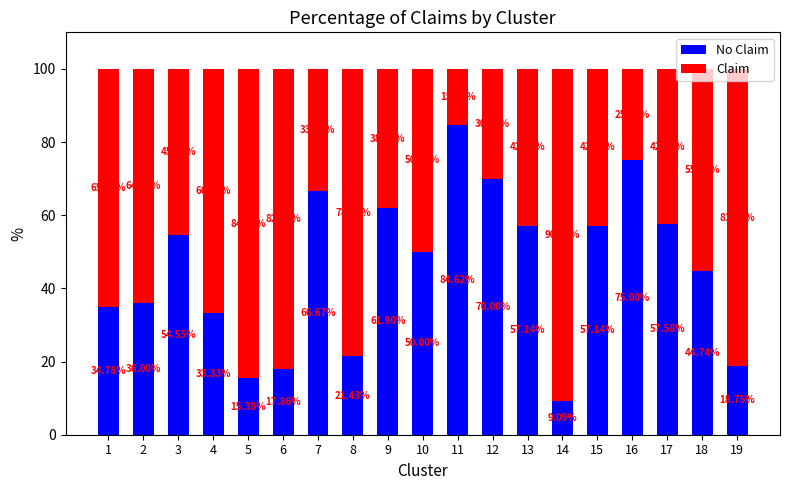

How many bars are there in total?

19